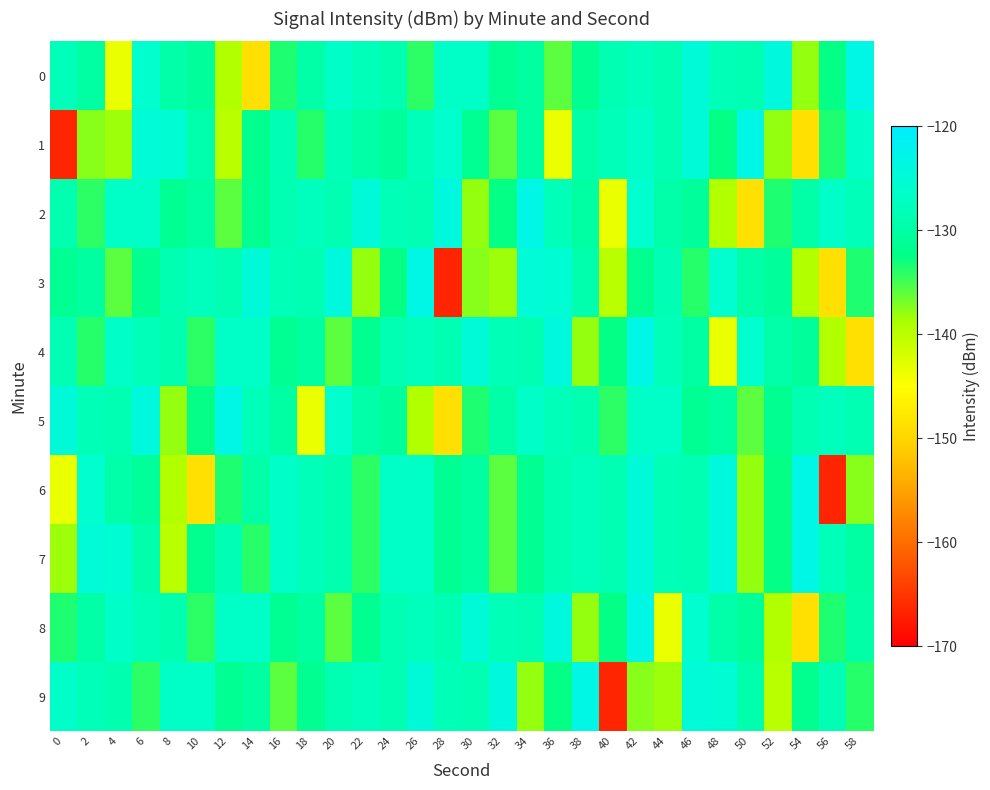

Reading left to right, list all the values displayed in this chart.

0: 0=-128.0	2=-130.0	4=-143.5	6=-126.0	8=-129.6	10=-130.8	12=-139.4	14=-148.7	16=-133.6	18=-129.6	20=-126.6	22=-128.0	24=-129.1	26=-134.1	28=-126.6	30=-126.7	32=-131.4	34=-130.3	36=-135.8	38=-131.8	40=-128.7	42=-127.6	44=-128.6	46=-124.8	48=-128.1	50=-128.6	52=-124.2	54=-138.1	56=-132.6	58=-123.1
1: 0=-166.5	2=-137.5	4=-138.3	6=-125.0	8=-125.6	10=-129.2	12=-139.9	14=-132.0	16=-128.5	18=-134.0	20=-128.1	22=-129.6	24=-130.8	26=-128.0	28=-126.0	30=-131.4	32=-135.8	34=-130.3	36=-143.5	38=-129.6	40=-128.0	42=-126.6	44=-128.7	46=-124.8	48=-132.6	50=-123.1	52=-138.1	54=-148.7	56=-133.6	58=-126.6
2: 0=-129.1	2=-134.1	4=-126.6	6=-126.7	8=-131.4	10=-130.3	12=-135.8	14=-131.8	16=-128.7	18=-127.6	20=-128.6	22=-124.8	24=-128.1	26=-128.6	28=-124.2	30=-138.1	32=-132.6	34=-123.1	36=-128.0	38=-130.0	40=-143.5	42=-126.0	44=-129.6	46=-130.8	48=-139.4	50=-148.7	52=-133.6	54=-129.6	56=-126.6	58=-128.0
3: 0=-131.4	2=-130.3	4=-135.8	6=-131.8	8=-128.7	10=-127.6	12=-128.6	14=-124.8	16=-128.1	18=-128.6	20=-124.2	22=-138.1	24=-132.6	26=-123.1	28=-166.5	30=-137.5	32=-138.3	34=-125.0	36=-125.6	38=-129.2	40=-139.9	42=-132.0	44=-128.5	46=-134.0	48=-126.0	50=-129.6	52=-130.8	54=-139.4	56=-148.7	58=-133.6
4: 0=-128.5	2=-134.0	4=-126.6	6=-128.0	8=-129.1	10=-134.1	12=-126.6	14=-126.7	16=-131.4	18=-130.3	20=-135.8	22=-131.8	24=-128.7	26=-127.6	28=-128.6	30=-124.8	32=-128.1	34=-128.6	36=-124.2	38=-138.1	40=-132.6	42=-123.1	44=-128.0	46=-130.0	48=-143.5	50=-126.0	52=-129.6	54=-130.8	56=-139.4	58=-148.7
5: 0=-124.8	2=-128.1	4=-128.6	6=-124.2	8=-138.1	10=-132.6	12=-123.1	14=-128.0	16=-130.0	18=-143.5	20=-126.0	22=-129.6	24=-130.8	26=-139.4	28=-148.7	30=-133.6	32=-129.6	34=-126.6	36=-128.0	38=-129.1	40=-134.1	42=-126.6	44=-126.7	46=-131.4	48=-130.3	50=-135.8	52=-131.8	54=-128.7	56=-127.6	58=-128.6
6: 0=-143.5	2=-126.0	4=-129.6	6=-130.8	8=-139.4	10=-148.7	12=-133.6	14=-129.6	16=-126.6	18=-128.0	20=-129.1	22=-134.1	24=-126.6	26=-126.7	28=-131.4	30=-130.3	32=-135.8	34=-131.8	36=-128.7	38=-127.6	40=-128.6	42=-124.8	44=-128.1	46=-128.6	48=-124.2	50=-138.1	52=-132.6	54=-123.1	56=-166.5	58=-137.5
7: 0=-138.3	2=-125.0	4=-125.6	6=-129.2	8=-139.9	10=-132.0	12=-128.5	14=-134.0	16=-126.6	18=-128.0	20=-129.1	22=-134.1	24=-126.6	26=-126.7	28=-131.4	30=-130.3	32=-135.8	34=-131.8	36=-128.7	38=-127.6	40=-128.6	42=-124.8	44=-128.1	46=-128.6	48=-124.2	50=-138.1	52=-132.6	54=-123.1	56=-128.0	58=-130.0
8: 0=-133.6	2=-129.6	4=-126.6	6=-128.0	8=-129.1	10=-134.1	12=-126.6	14=-126.7	16=-131.4	18=-130.3	20=-135.8	22=-131.8	24=-128.7	26=-127.6	28=-128.6	30=-124.8	32=-128.1	34=-128.6	36=-124.2	38=-138.1	40=-132.6	42=-123.1	44=-143.5	46=-126.0	48=-129.6	50=-130.8	52=-139.4	54=-148.7	56=-133.6	58=-129.6
9: 0=-126.6	2=-128.0	4=-129.1	6=-134.1	8=-126.6	10=-126.7	12=-131.4	14=-130.3	16=-135.8	18=-131.8	20=-128.7	22=-127.6	24=-128.6	26=-124.8	28=-128.1	30=-128.6	32=-124.2	34=-138.1	36=-132.6	38=-123.1	40=-166.5	42=-137.5	44=-138.3	46=-125.0	48=-125.6	50=-129.2	52=-139.9	54=-132.0	56=-128.5	58=-134.0